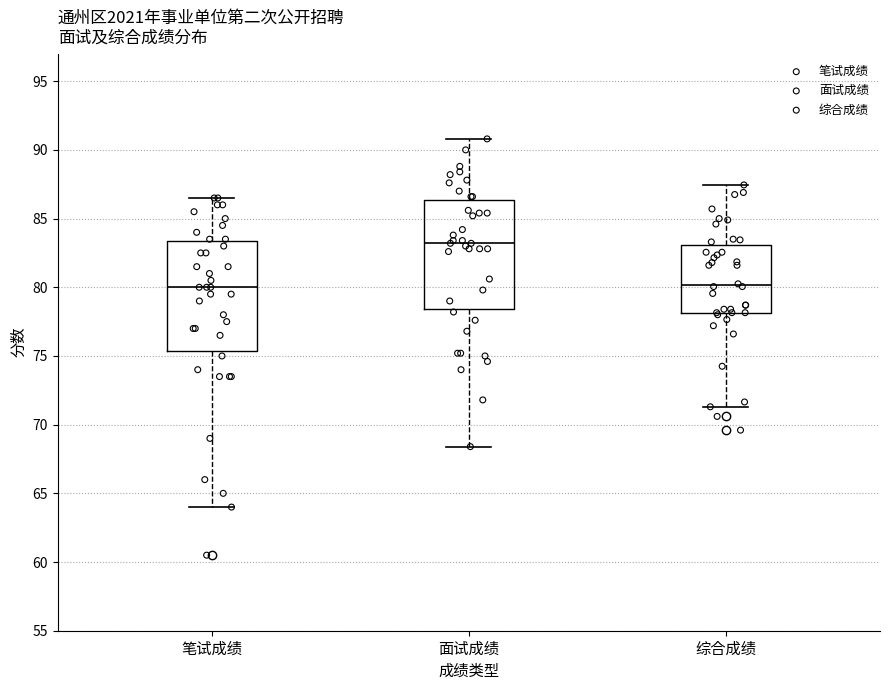

Reading left to right, read every box against the y-axis: the position of its median line, the range the box covers, and the ends of its whiskers. The values are not printed on the chart, so give them approximately, as read against the axis.

笔试成绩: median 80.0, box 75.5 to 83.5, whiskers 64.0 to 86.5
面试成绩: median 83.0, box 78.5 to 86.5, whiskers 68.5 to 91.0
综合成绩: median 80.0, box 78.0 to 83.0, whiskers 71.5 to 87.5